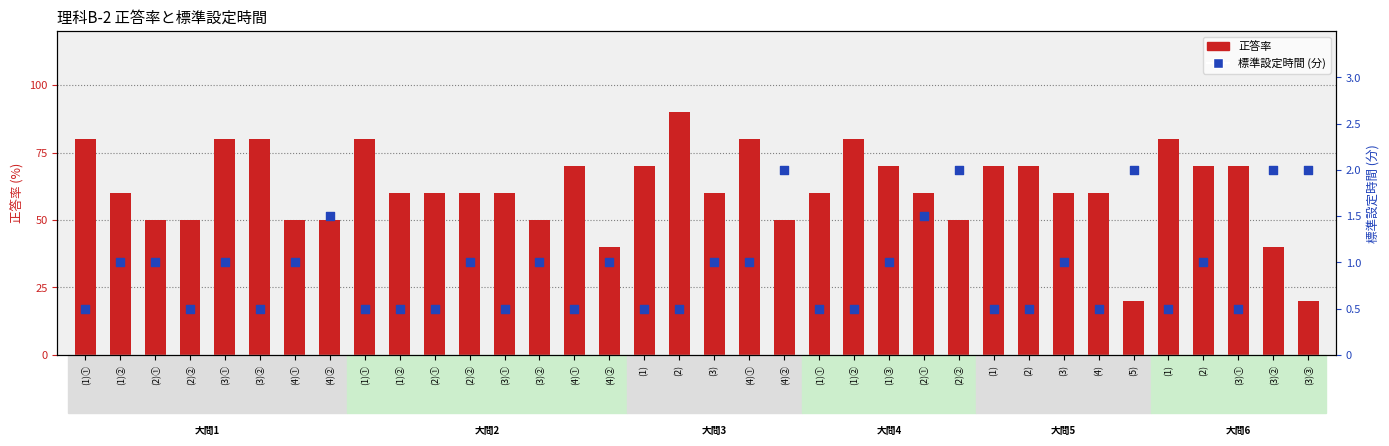

What are all the series names shown in the legend?

正答率, 標準設定時間 (分)